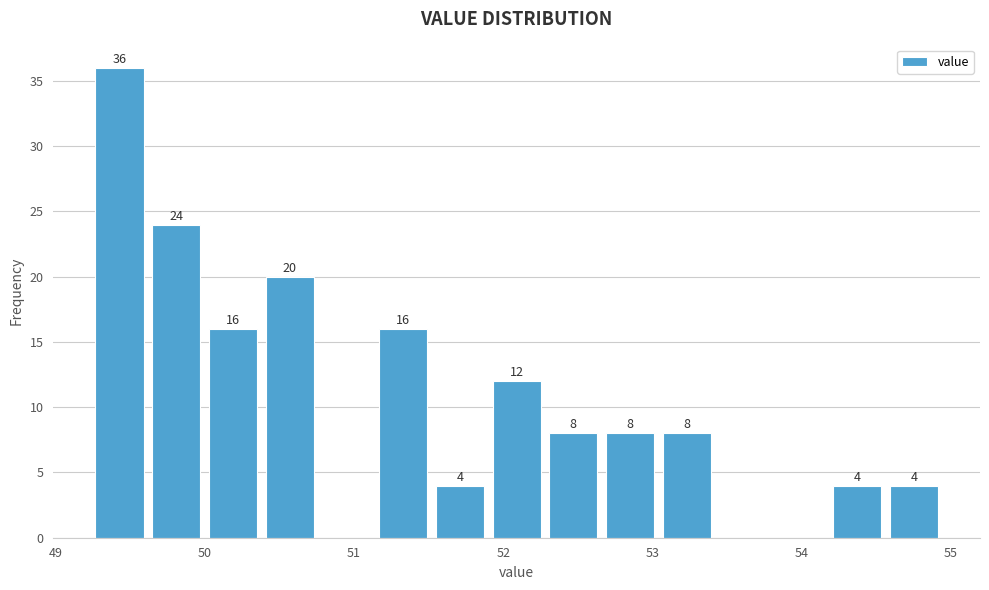

Around what value on the x-axis is the tallest bar? Give the approximate position of its centre, as read against the axis.

49.4